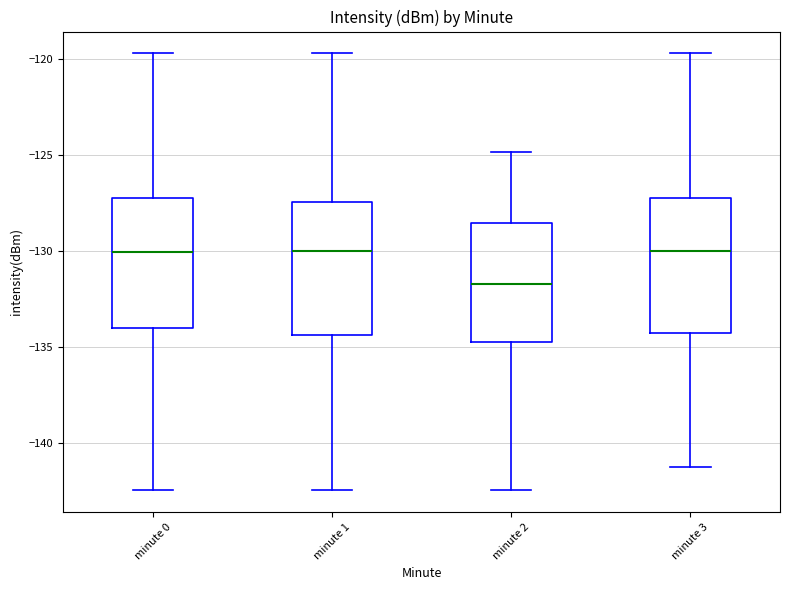

Reading left to right, transcribe this box plot: for each box, give where its median line is, the range the box spans, and where its two whiskers end, as read against the y-axis. The values are not printed on the chart, so give them approximately, as read against the axis.

minute 0: median -130.0, box -134.0 to -127.5, whiskers -142.5 to -119.5
minute 1: median -130.0, box -134.5 to -127.5, whiskers -142.5 to -119.5
minute 2: median -131.5, box -135.0 to -128.5, whiskers -142.5 to -125.0
minute 3: median -130.0, box -134.5 to -127.5, whiskers -141.5 to -119.5